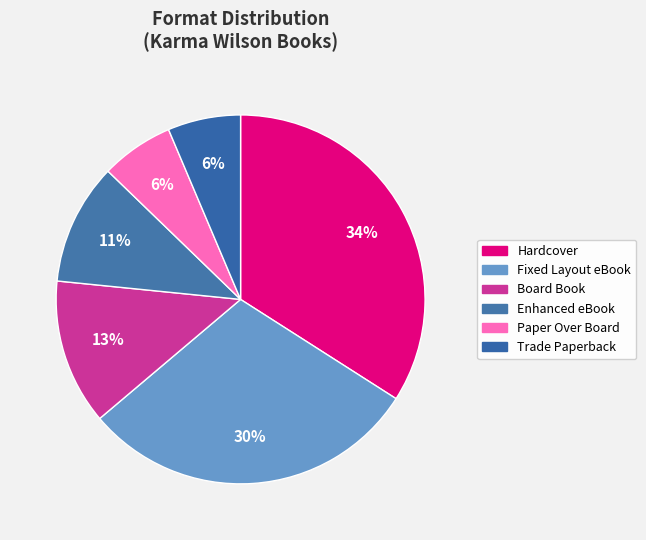

To the nearest percent, what is the combined percentage of Hardcover and Trade Paperback?

40%